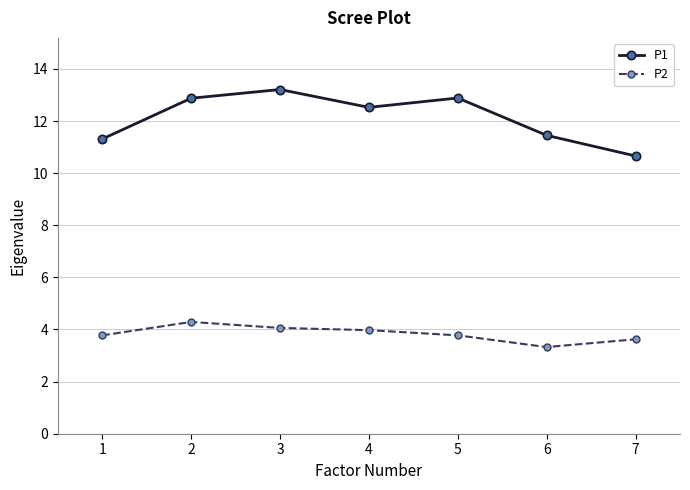

Which series has the widest spread of values?

P1